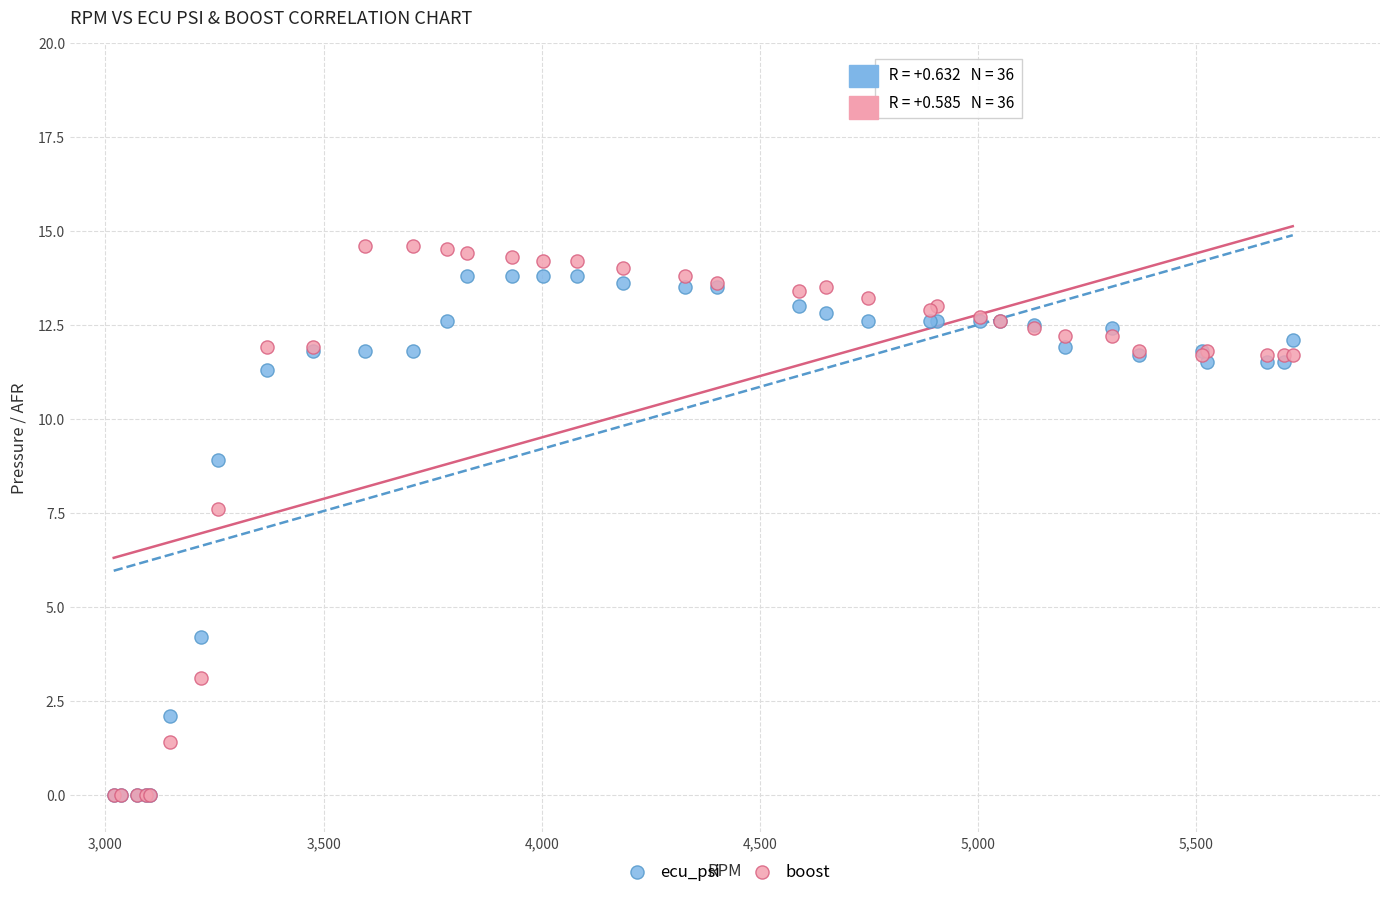

In the boost series, what Y value is closest to 7?

7.6